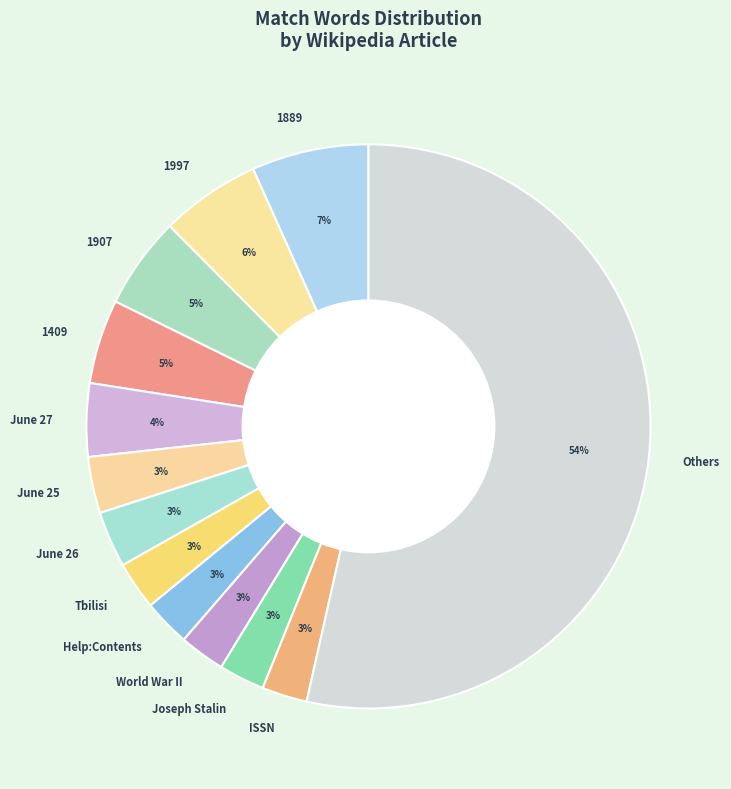

What is the largest slice in the pie chart?

Others